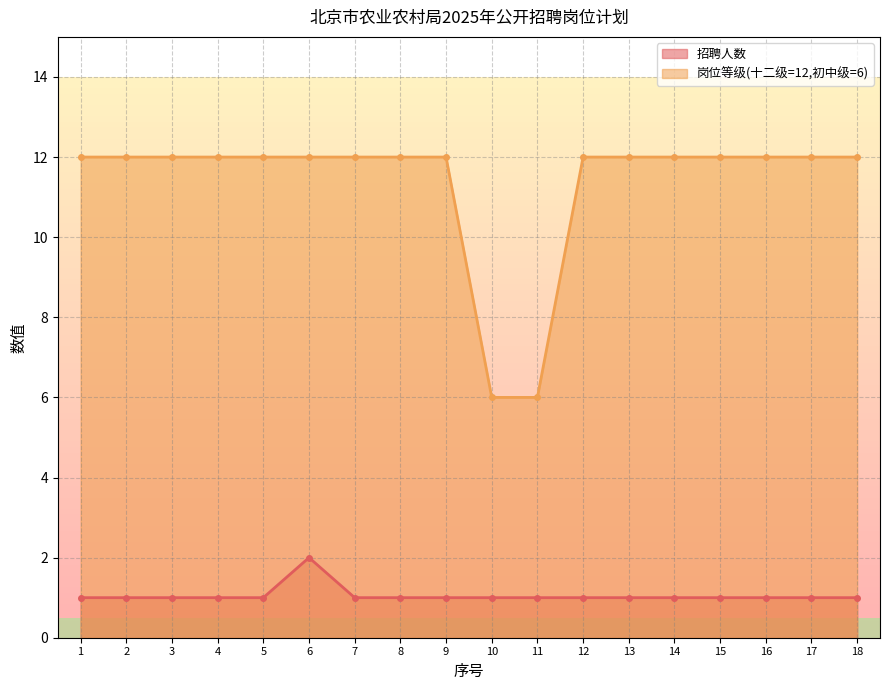

What is the value of the 招聘人数 point at the 16th from the left?

1